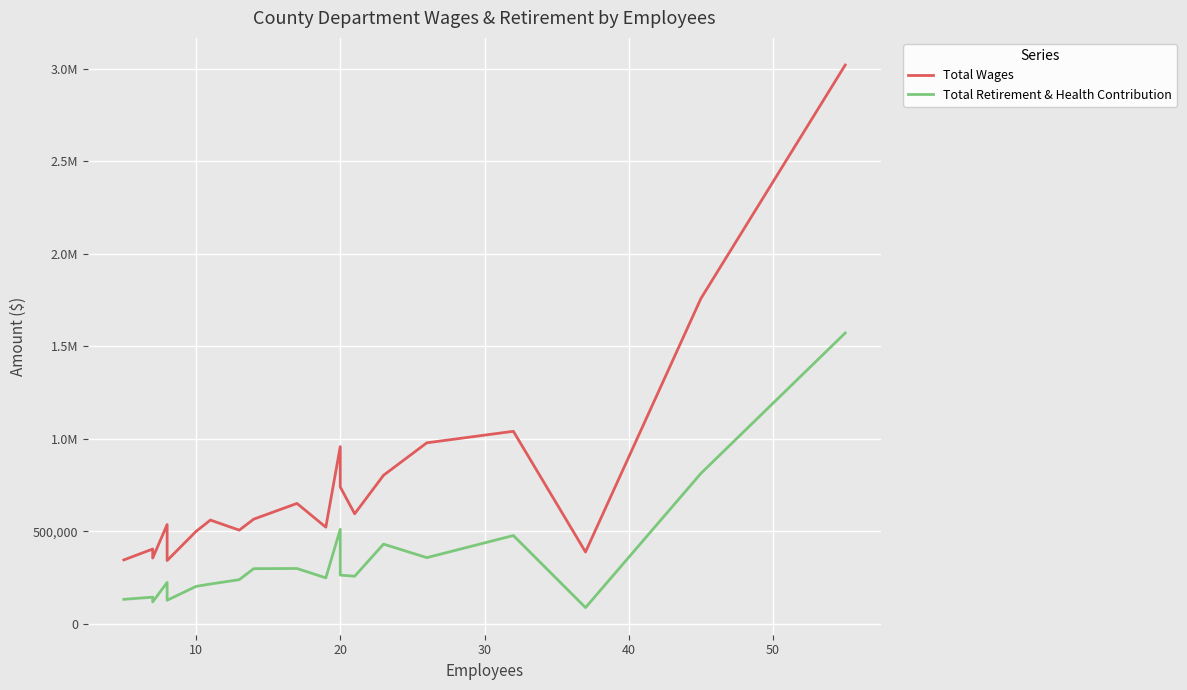

What is the difference between the highest and lowest values at 50?

297186